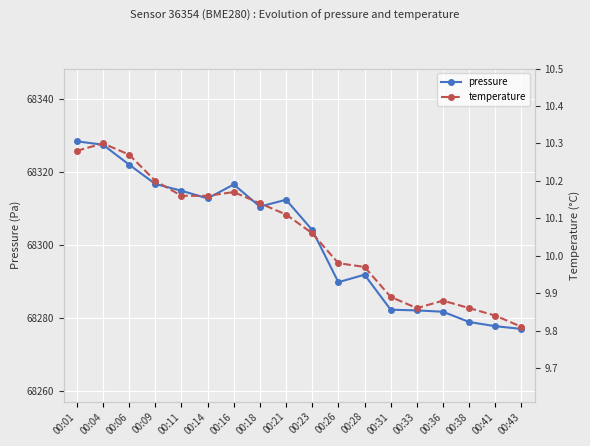

What are all the series names shown in the legend?

pressure, temperature